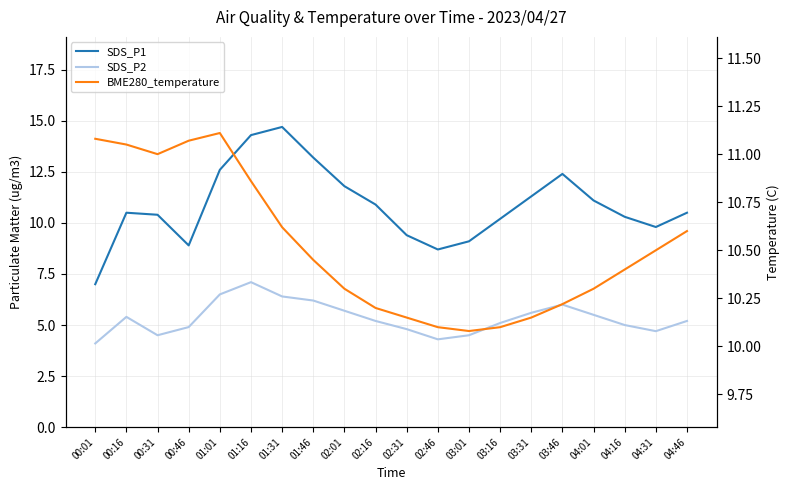

What is the difference between the maximum and second lowest values in the BME280_temperature series?

1.0